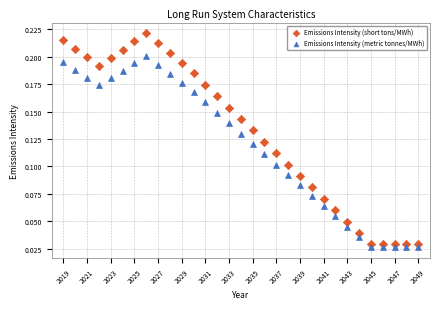

Which series contains the lowest Y value?

Emissions Intensity (metric tonnes/MWh)